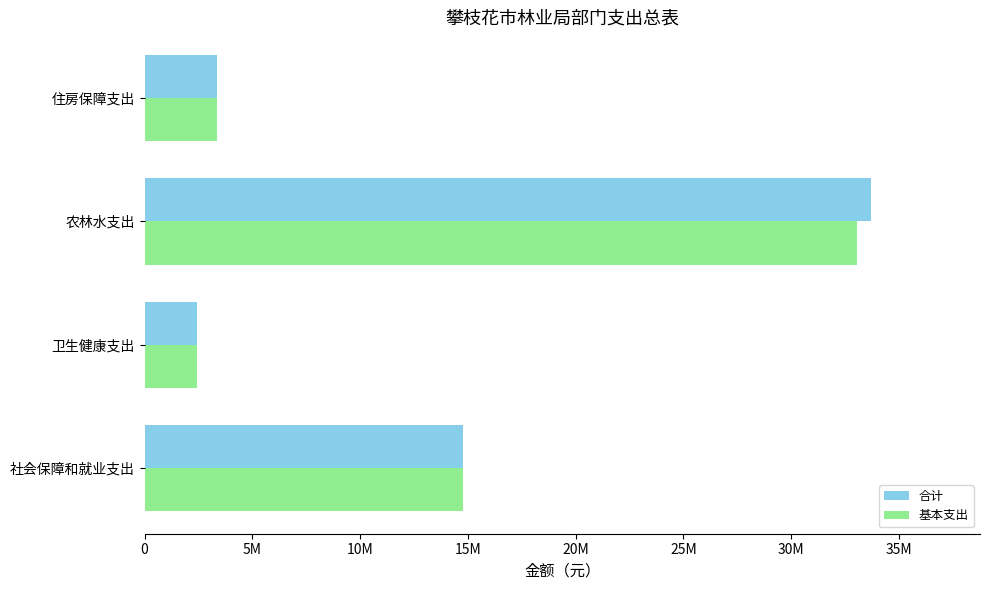

What are all the series names shown in the legend?

合计, 基本支出